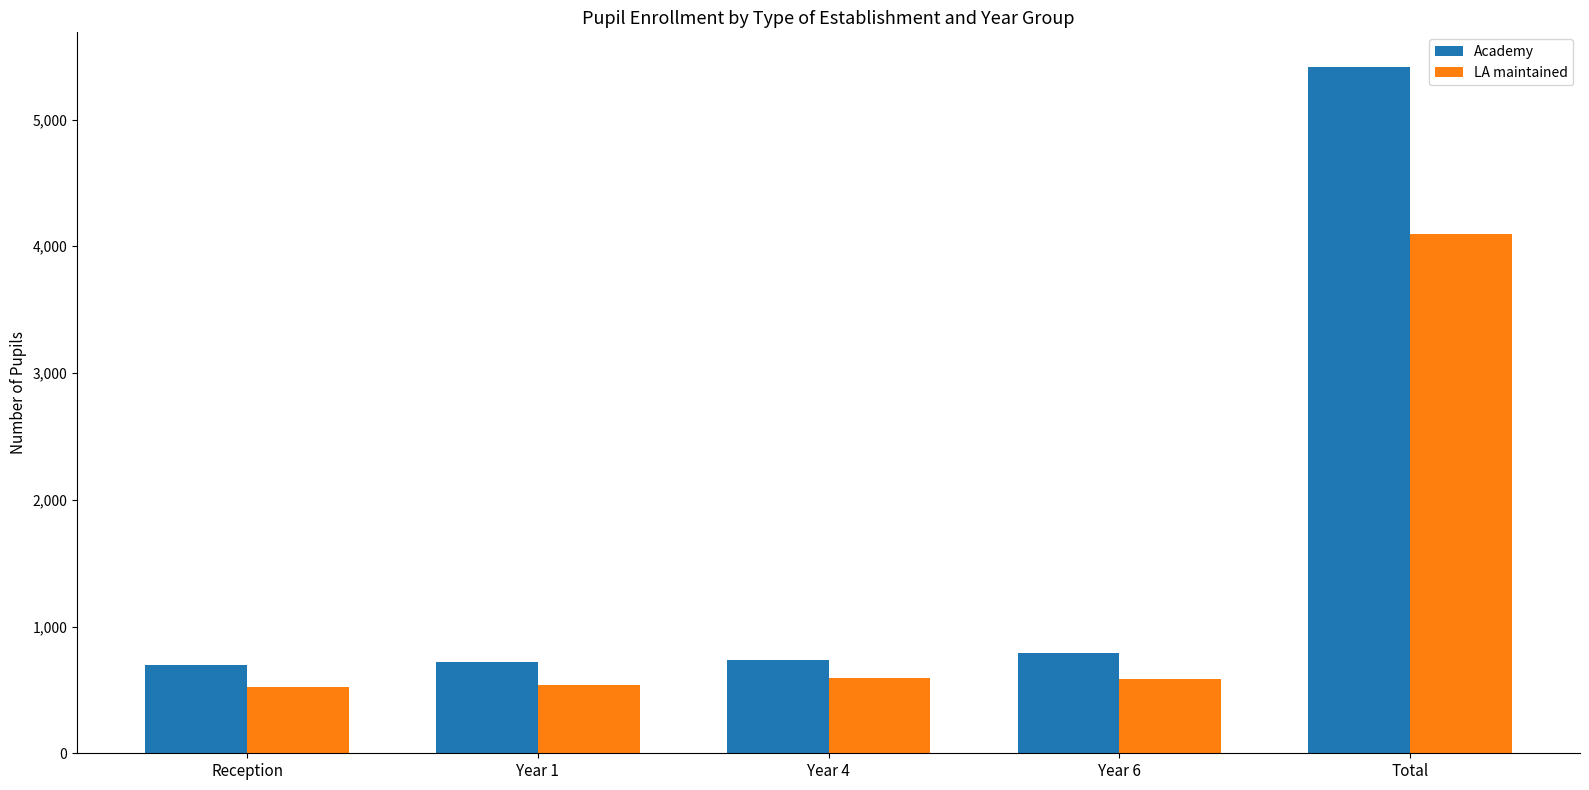

What is the minimum value for LA maintained?

524